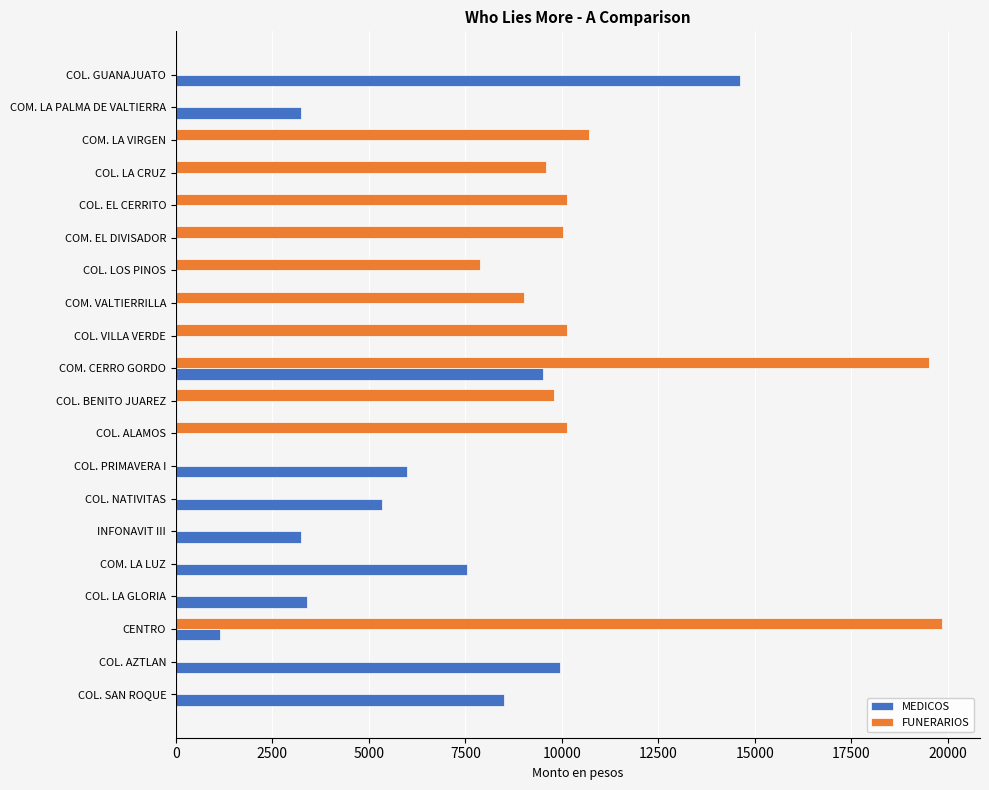

What is the sum of the MEDICOS values at COM. LA LUZ and COM. LA PALMA DE VALTIERRA?

10788.0